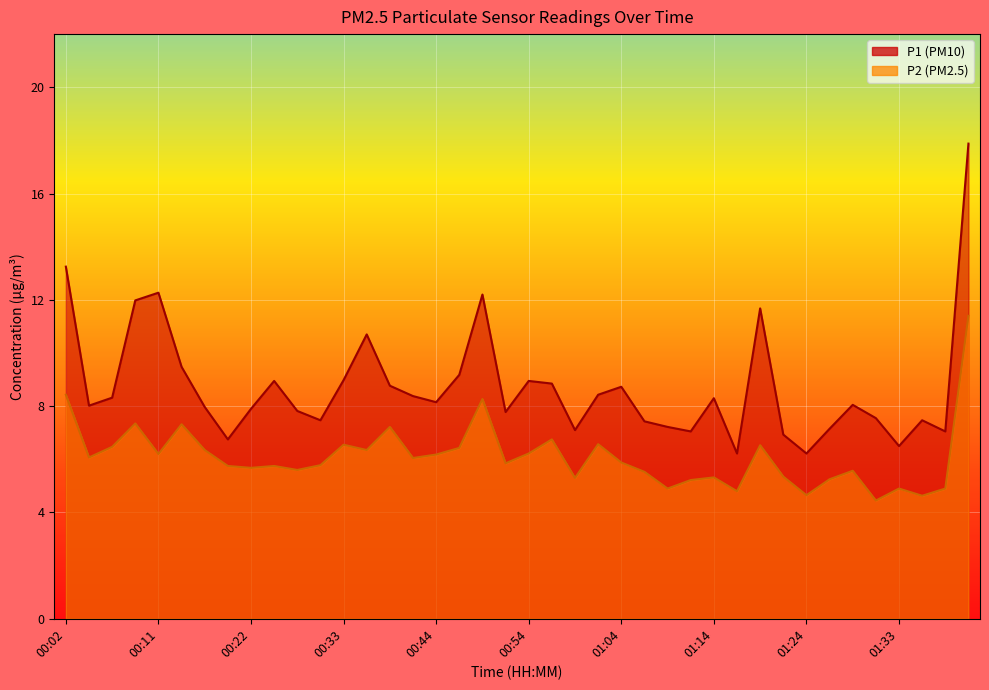

What is the approximate value of P1 at 00:25?

8.9